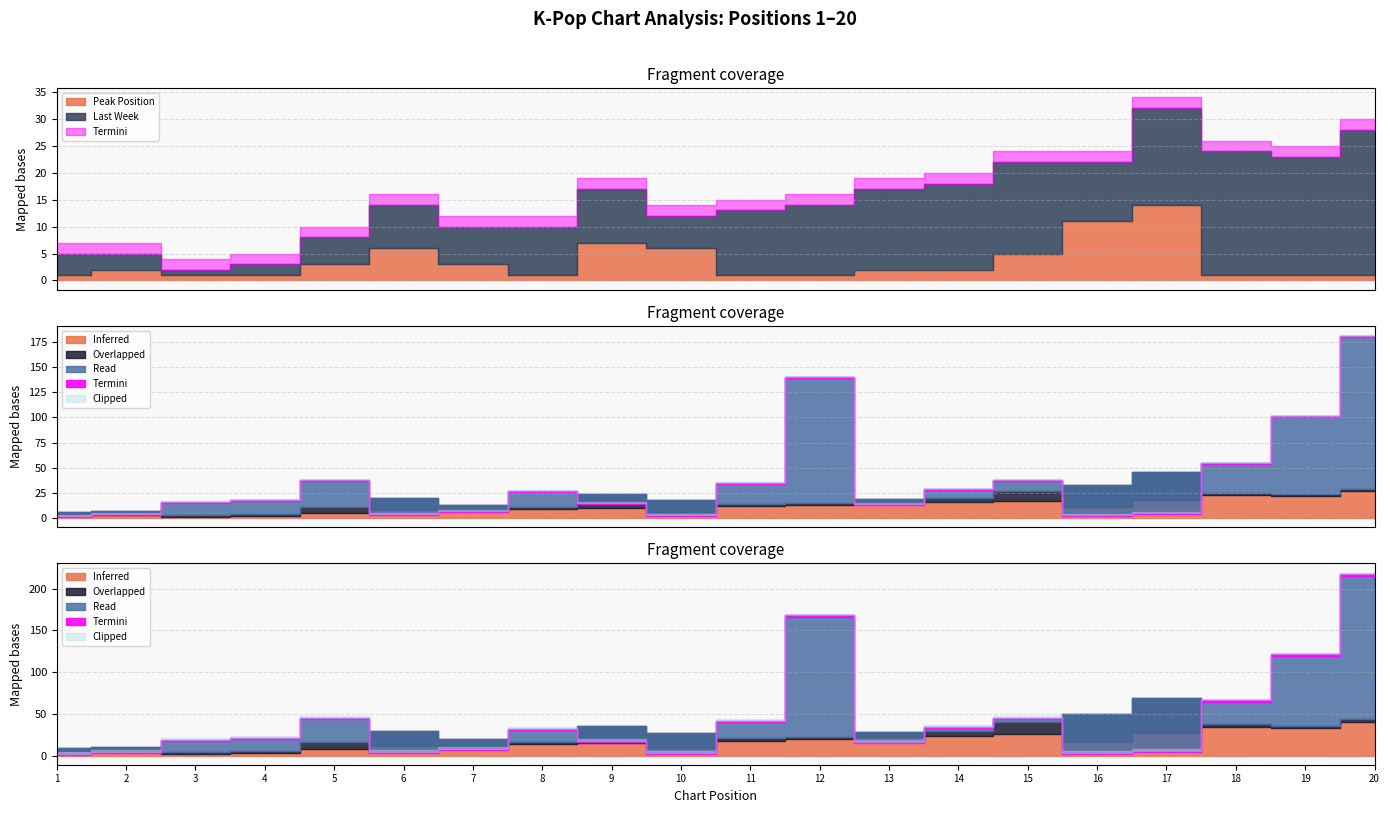

What is the difference between the Last Week values at 12 and 3?

12